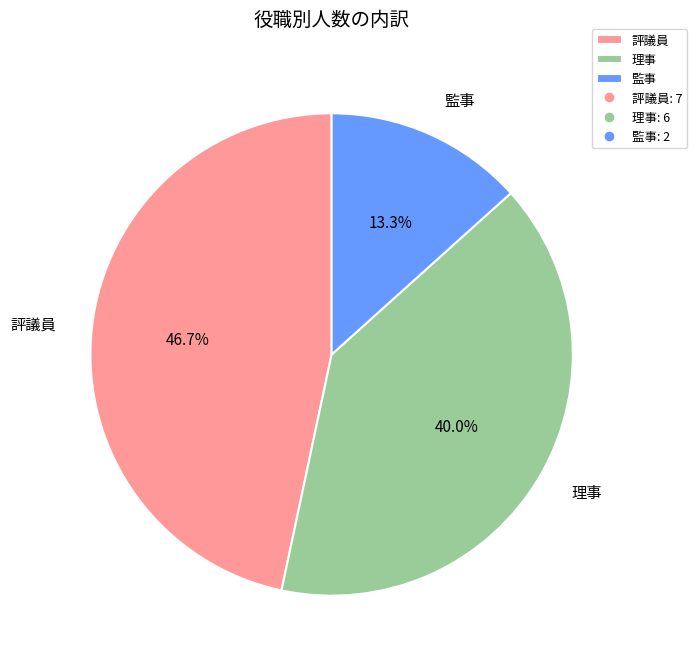

To the nearest percent, what portion does 理事 represent?

40%